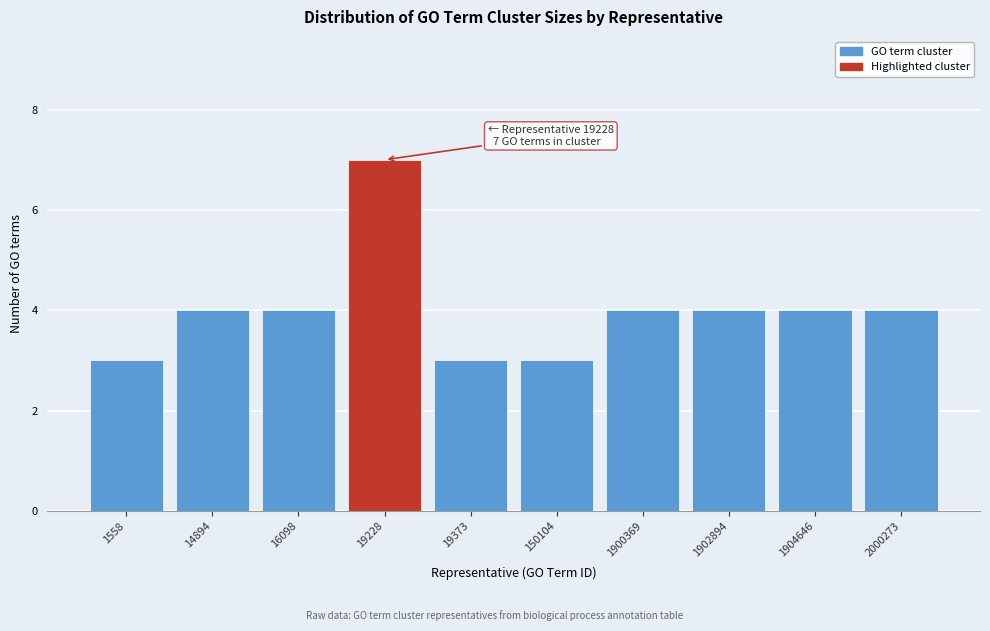

Reading left to right, transcribe all the data shown in this chart.

1558=3	14894=4	16098=4	19228=7	19373=3	150104=3	1900369=4	1902894=4	1904646=4	2000273=4